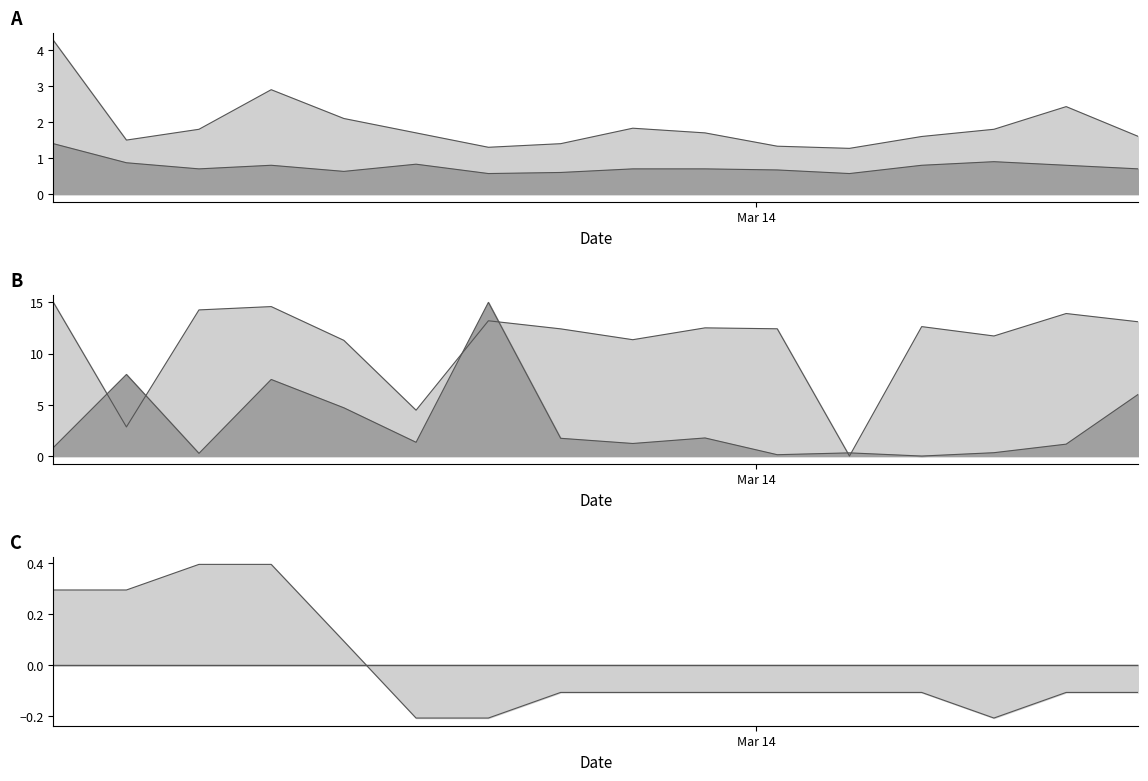

How many data points does each series have?

16